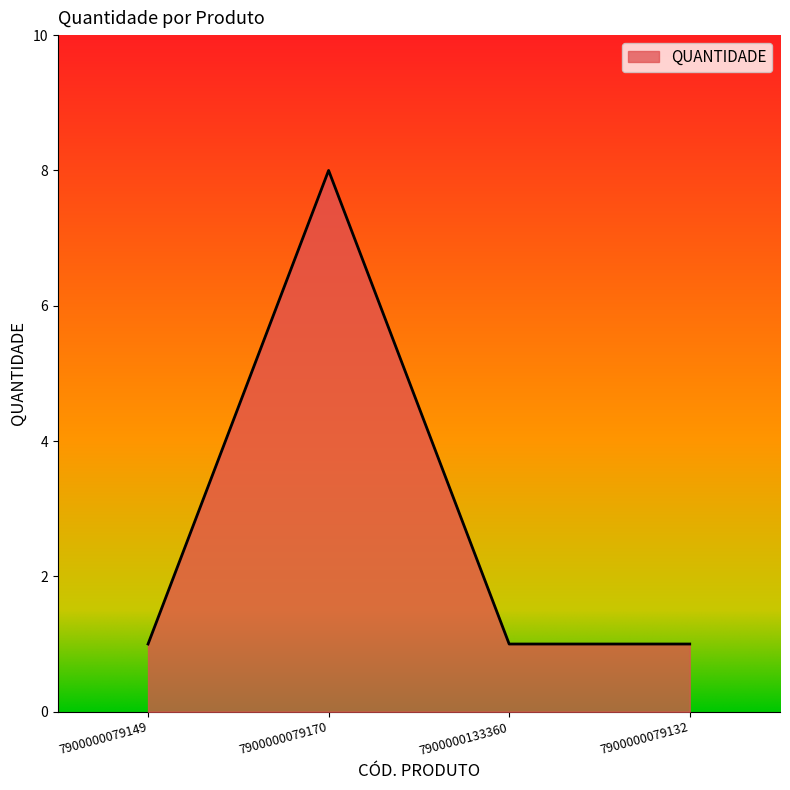

True or false: the data has more than 1 interior local peaks.

False